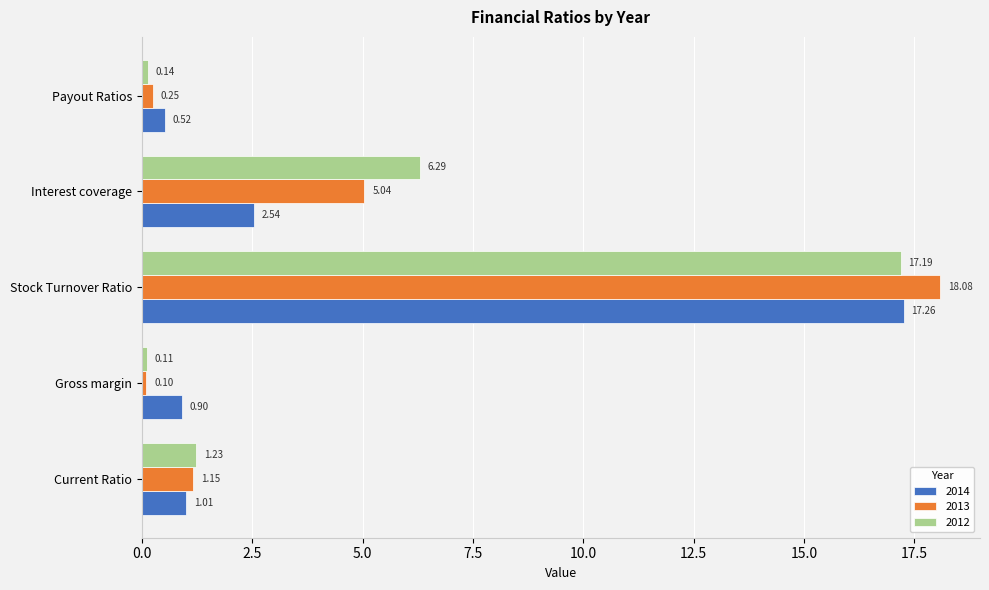

Is the value of 2012 at Payout Ratios greater than the value of 2013 at Gross margin?

Yes